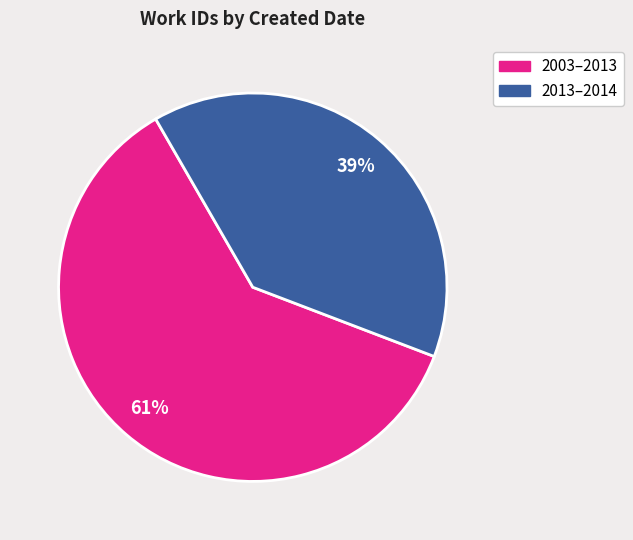

Does any single category account for the majority?

Yes